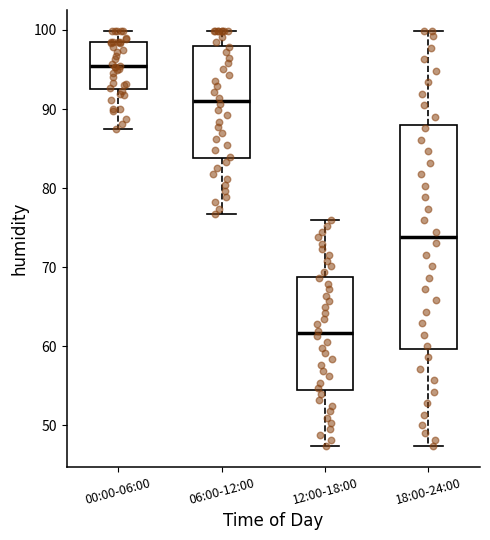

Which box has the highest median line?

00:00-06:00